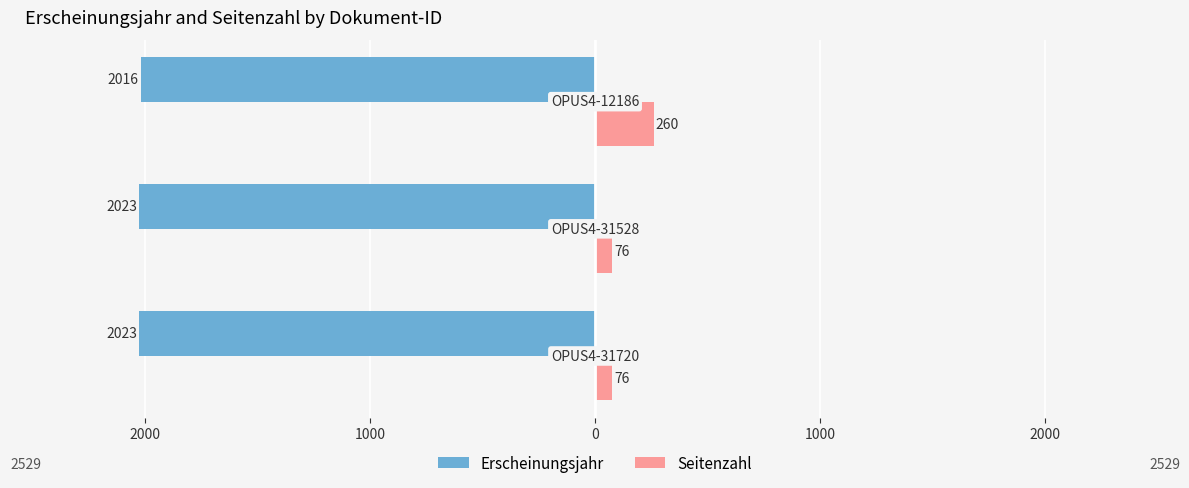

What are all the series names shown in the legend?

Erscheinungsjahr, Seitenzahl